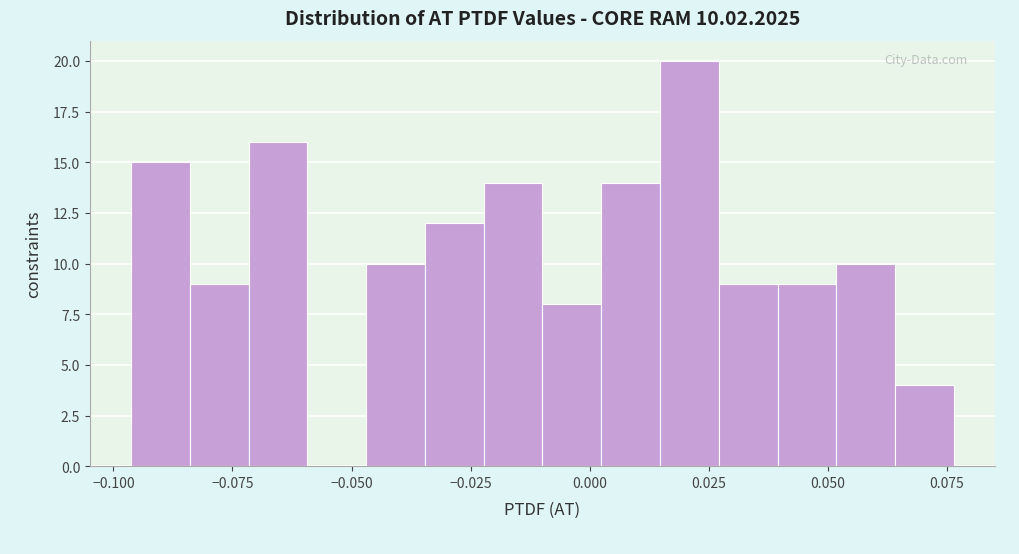

Read against the x-axis, roughly where is the centre of the tallest bar?

0.020